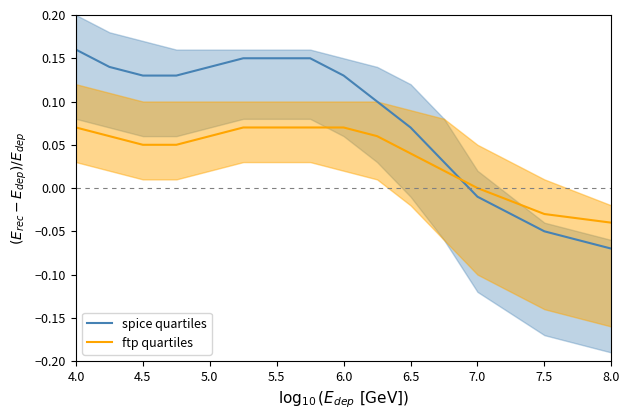

True or false: spice quartiles has a value of 0.0 at 4.5.

False